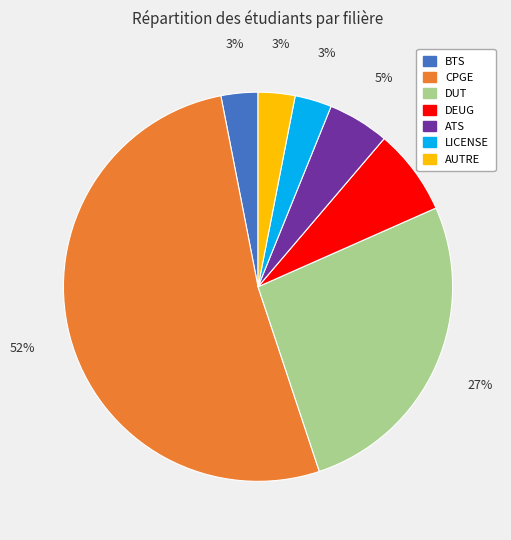

Is the sum of BTS and AUTRE greater than half?

No